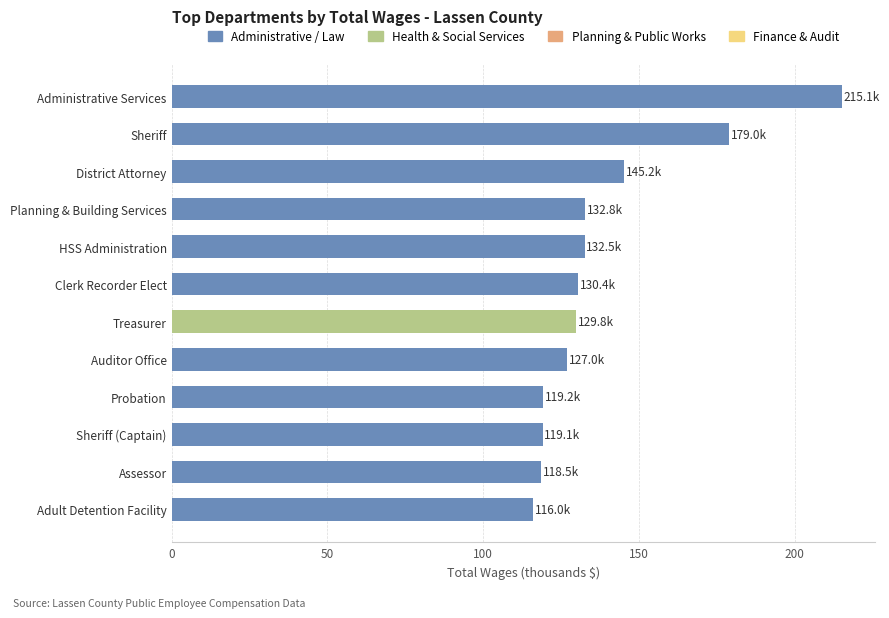

Approximately how many times larger is the value at Assessor compared to Probation?

1.0